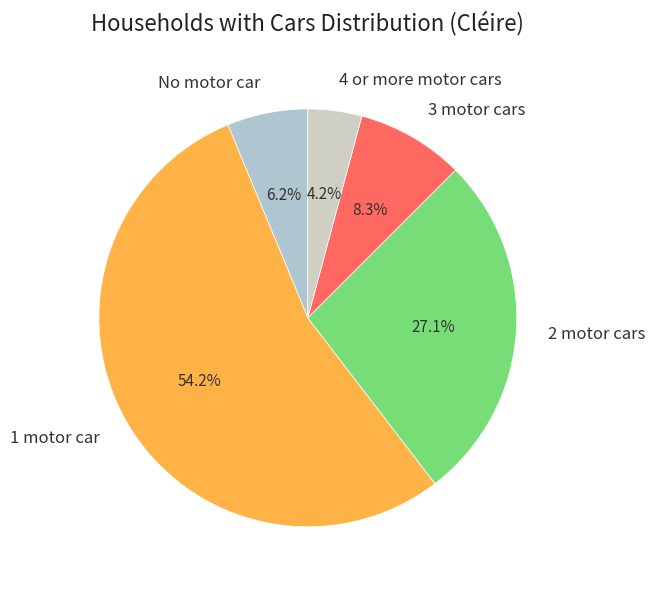

What percentage is the 3 motor cars slice, to the nearest percent?

8%